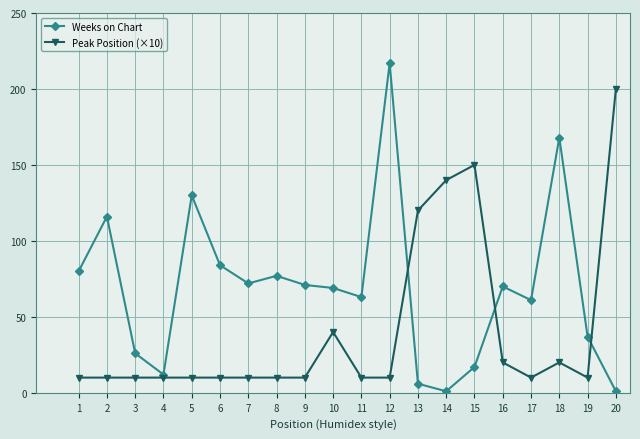

Reading left to right, what are all the values shown in this chart?

Weeks on Chart: 1=80	2=116	3=26	4=12	5=130	6=84	7=72	8=77	9=71	10=69	11=63	12=217	13=6	14=1	15=17	16=70	17=61	18=168	19=37	20=1
Peak Position (×10): 1=10	2=10	3=10	4=10	5=10	6=10	7=10	8=10	9=10	10=40	11=10	12=10	13=120	14=140	15=150	16=20	17=10	18=20	19=10	20=200